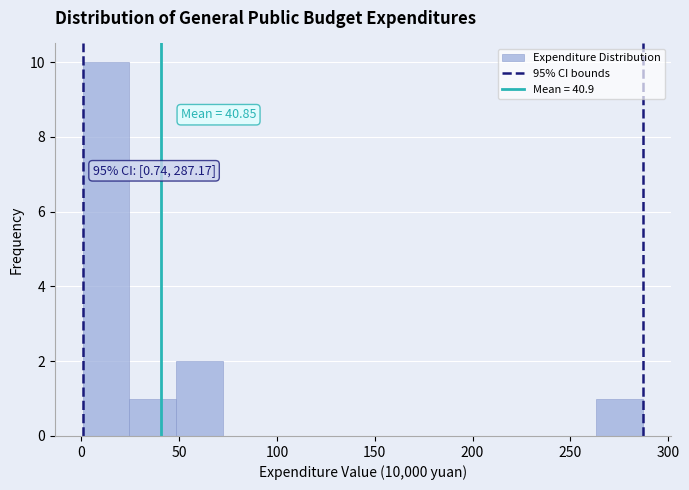

Which range on the x-axis has the tallest bar?

0 to 25